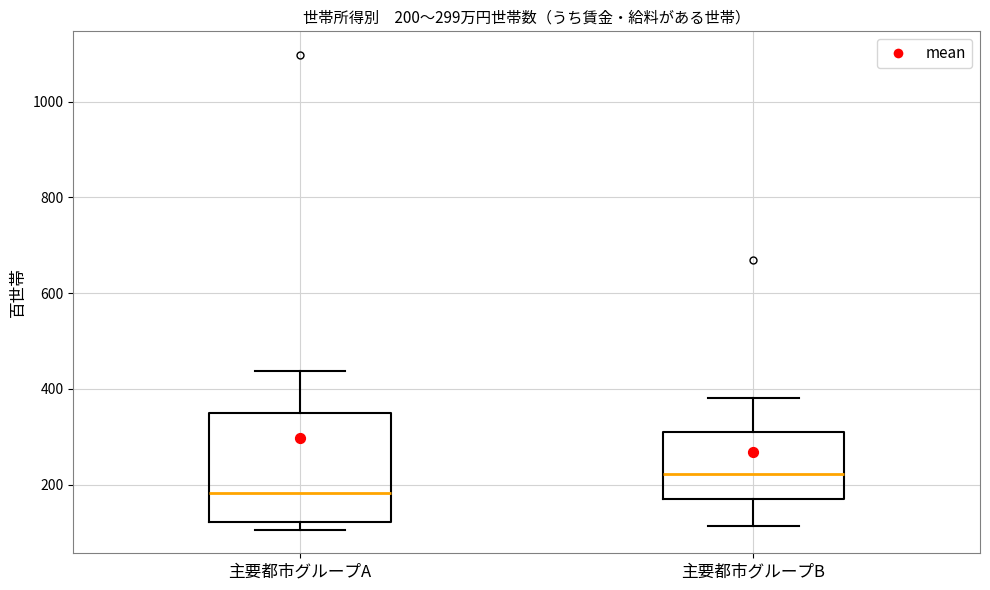

Which box has the highest median line?

主要都市グループB